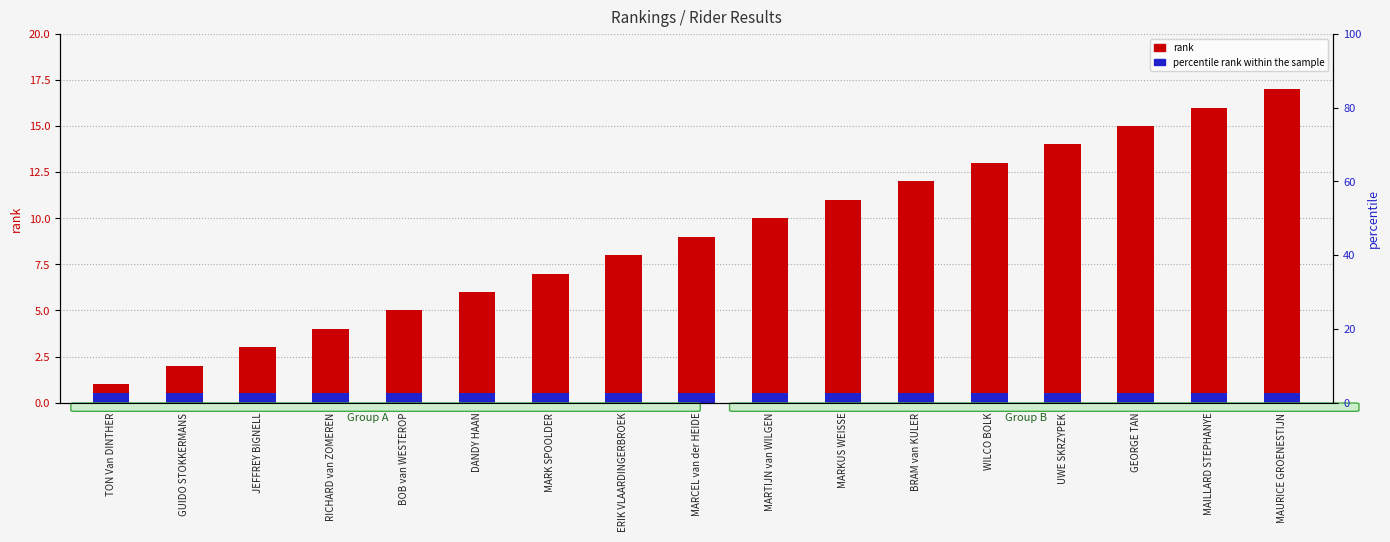

What is the total value across all series at UWE SKRZYPEK?

14.5